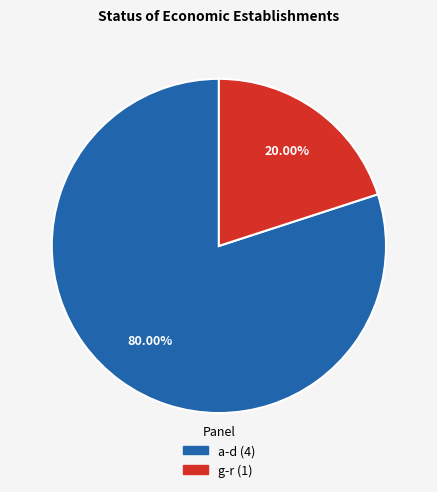

Does any single category account for the majority?

Yes